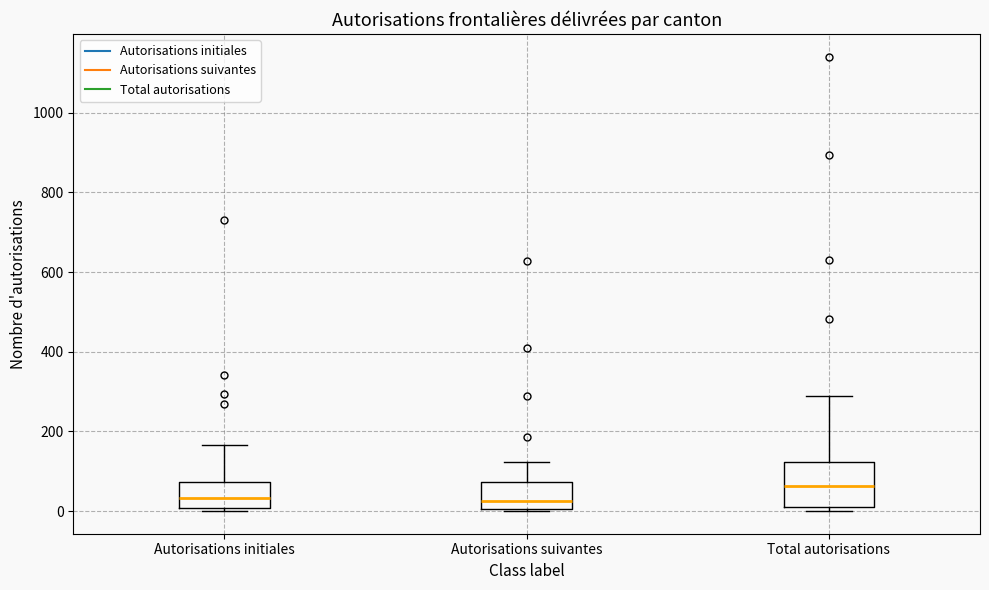

Where is the lower edge of the box for Autorisations initiales on the y-axis? The values are not printed on the chart, so give them approximately, as read against the axis.

0